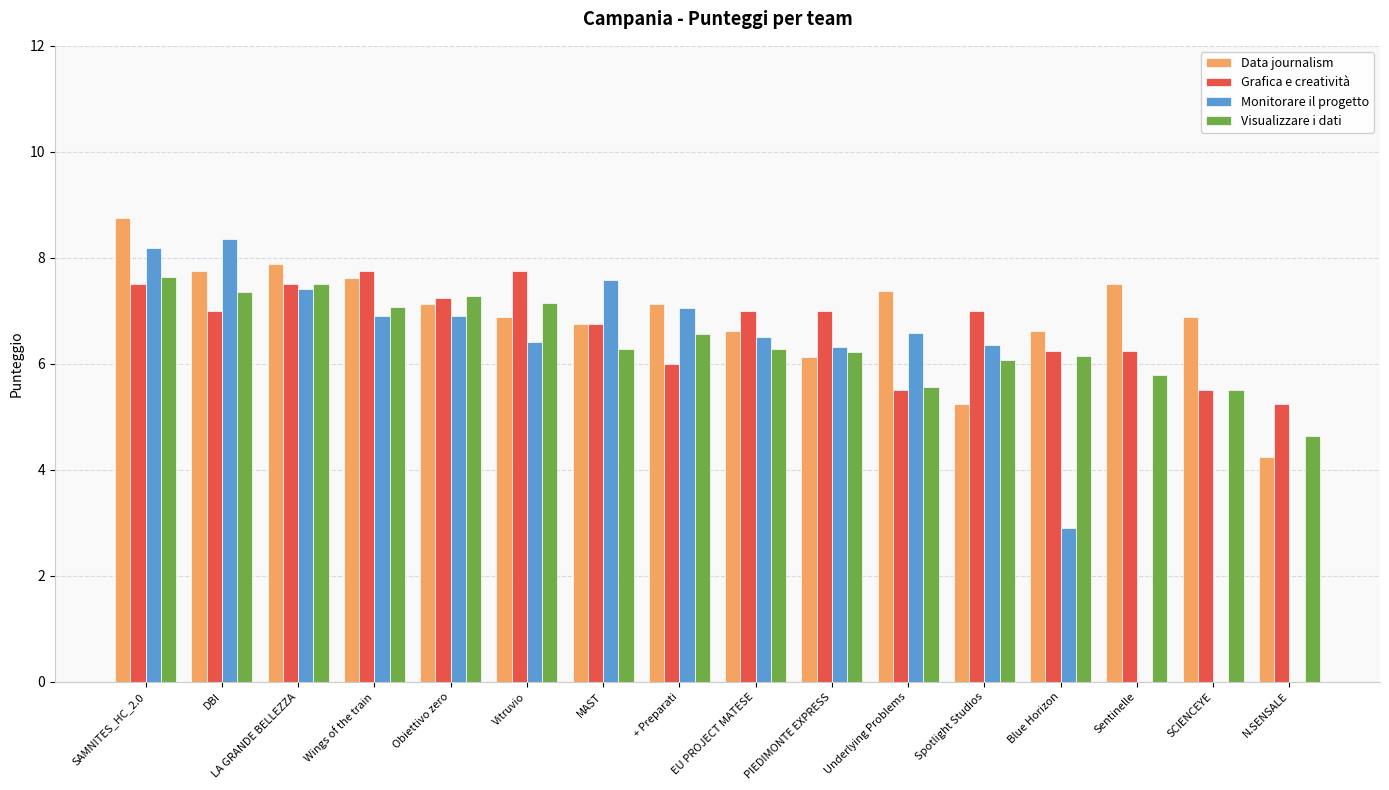

Is it true that Visualizzare i dati equals 4.6 at N.SENSALE?

True